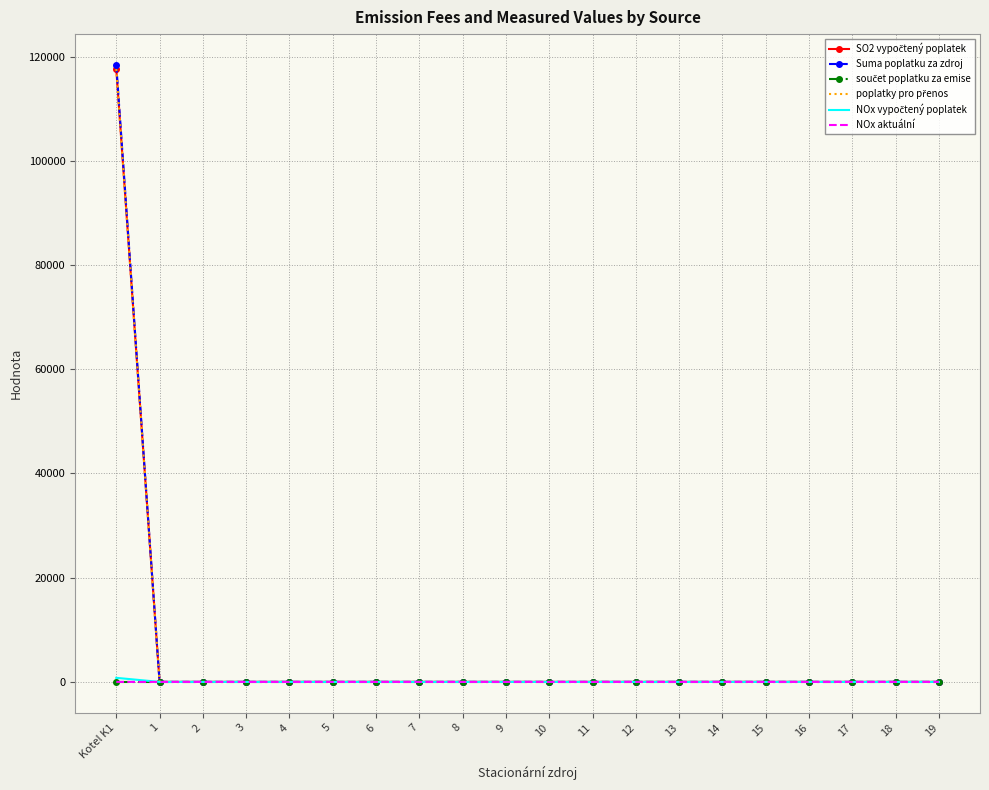

At how many categories does at least one series exceed 108985?

1